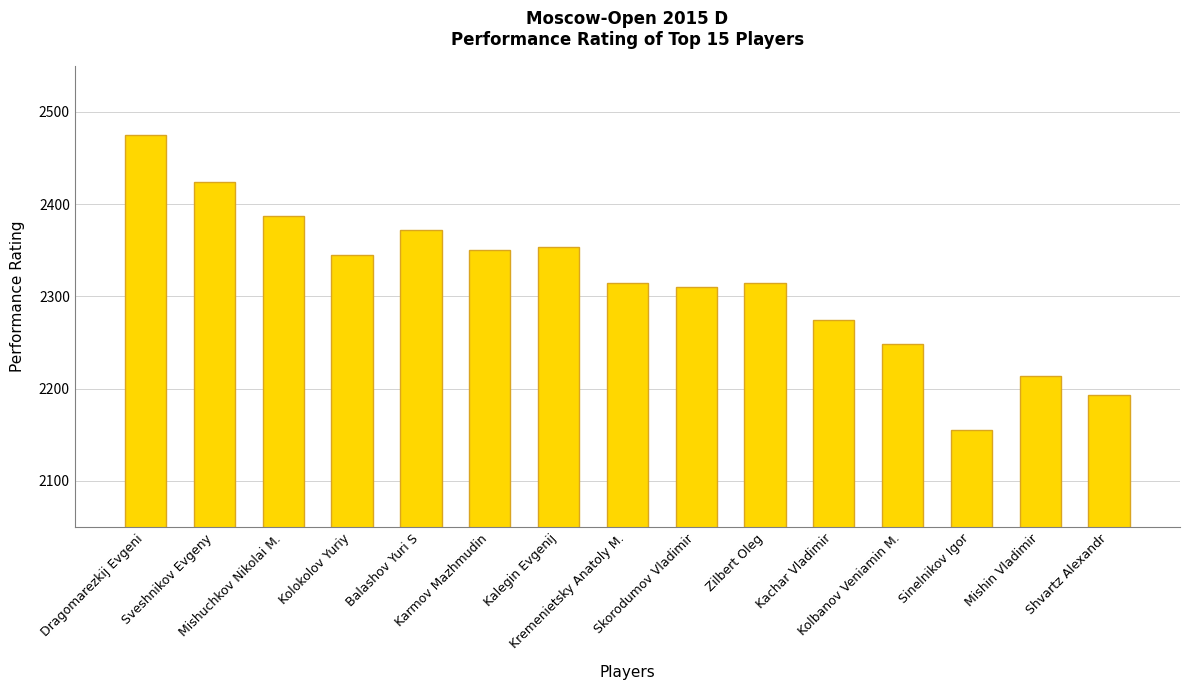

True or false: the data shows 2372 at Balashov Yuri S.

True